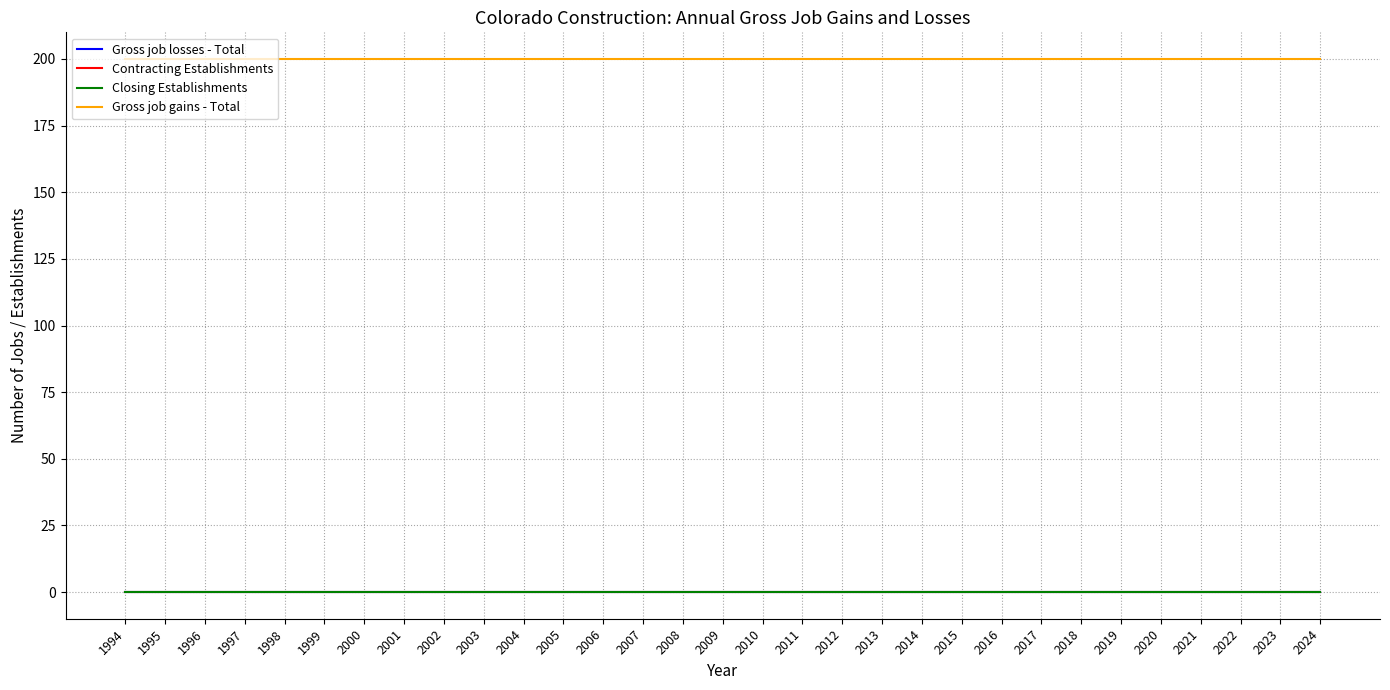

True or false: Closing Establishments has more than 1 interior local peaks.

False